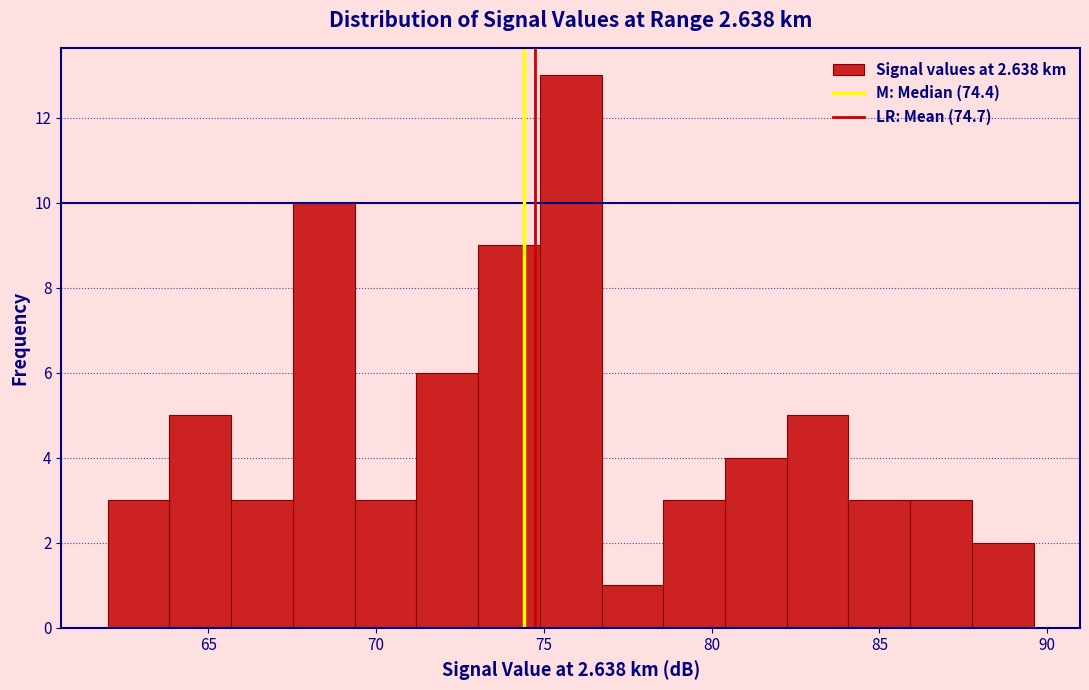

Around what value on the x-axis is the tallest bar? Give the approximate position of its centre, as read against the axis.

76.0